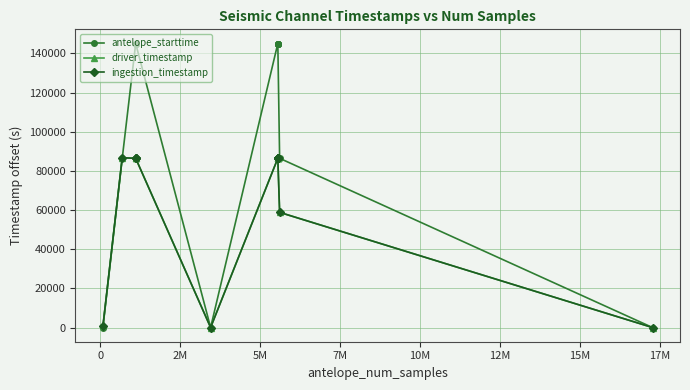

How many data points in ingestion_timestamp are above 86397?

10